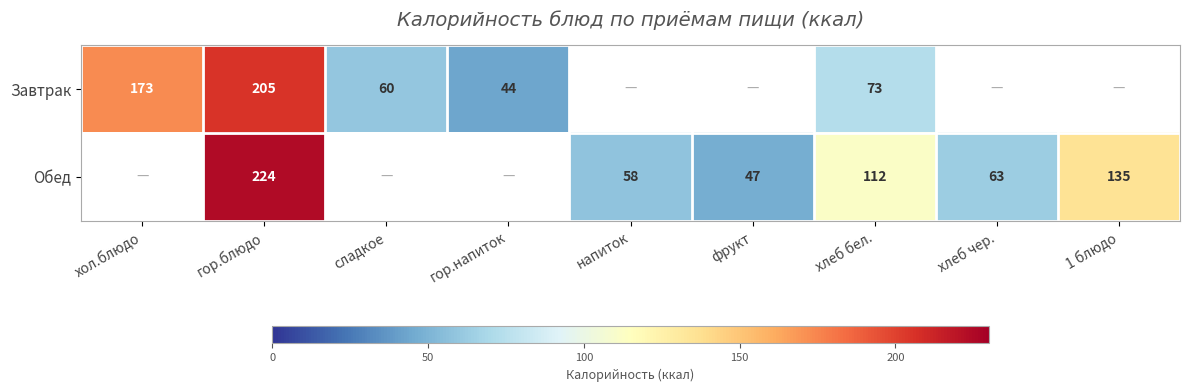

The Обед series shows 17.0 at хлеб чер.. True or false?

False